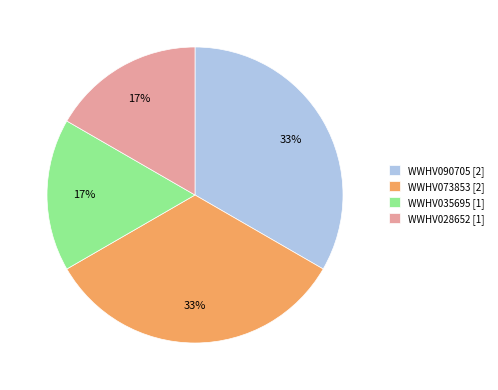

Is there a majority slice in this chart?

No